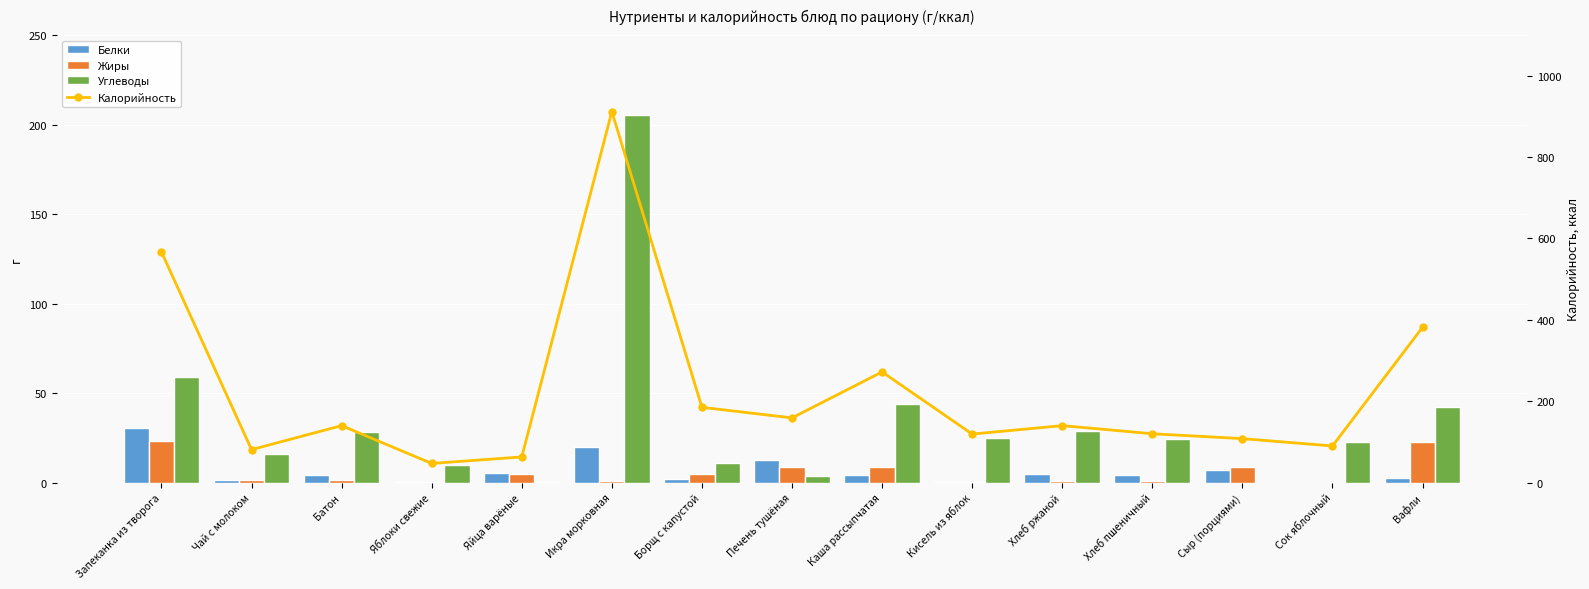

At how many categories does at least one series exceed 378?

3